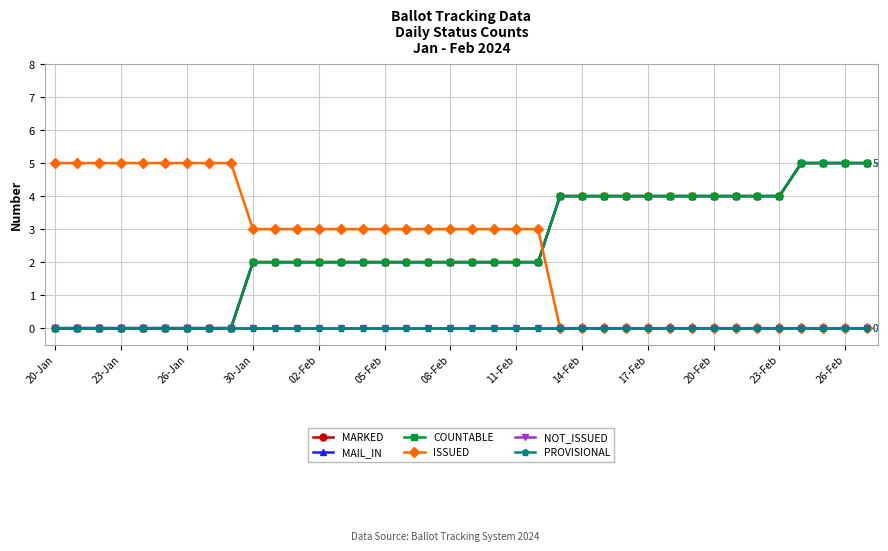

Which series has the largest range (max minus min)?

MARKED